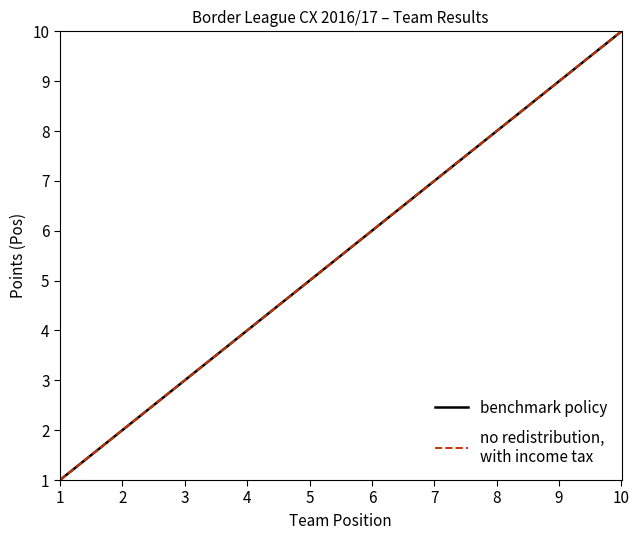

Does the chart have visible grid lines?

No